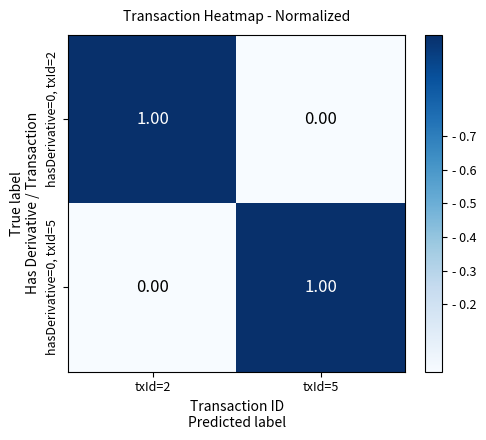

What is the total value across all series at txId=2?

1